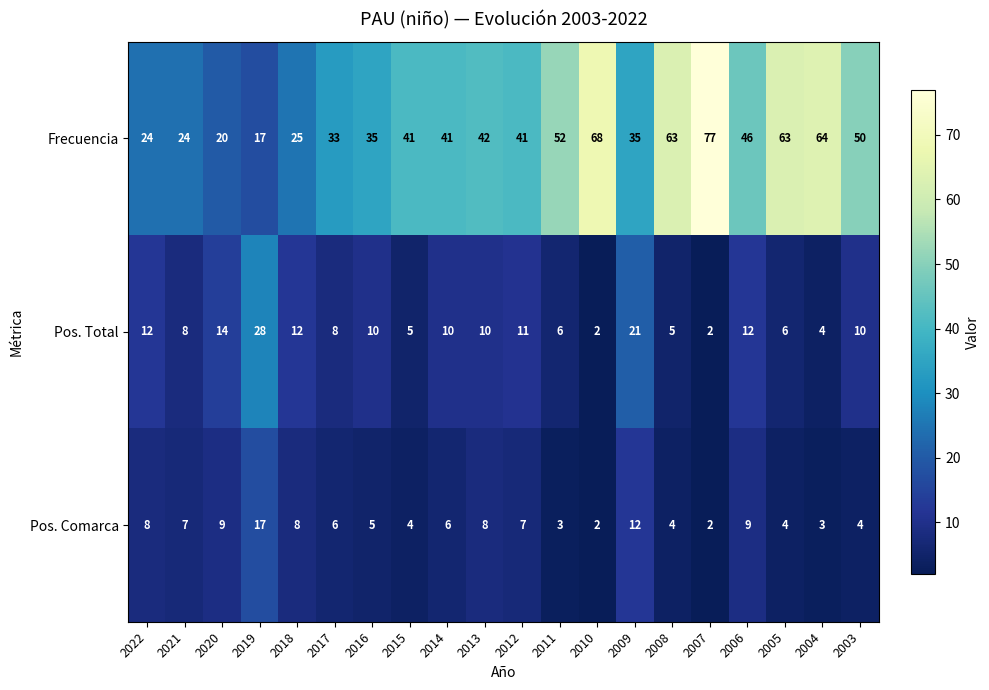

Which category has the highest value across all series?

2007